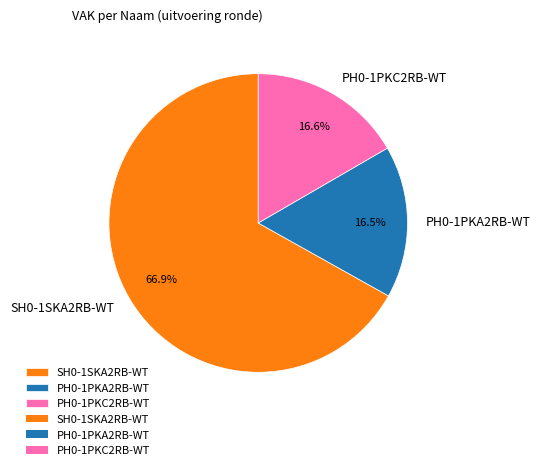

How many segments does this pie chart have?

3